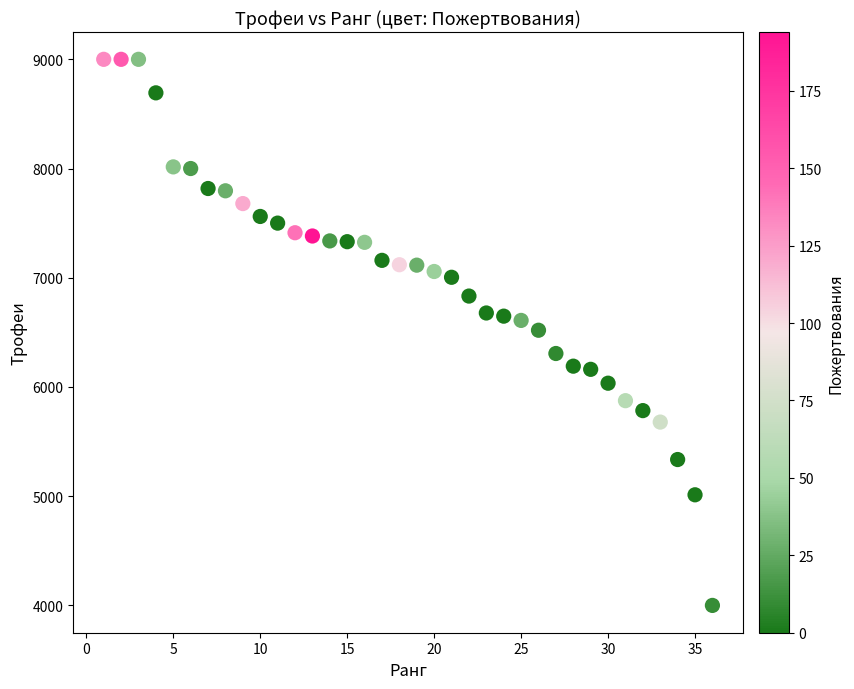

What is the range of X values (max minus min)?

35